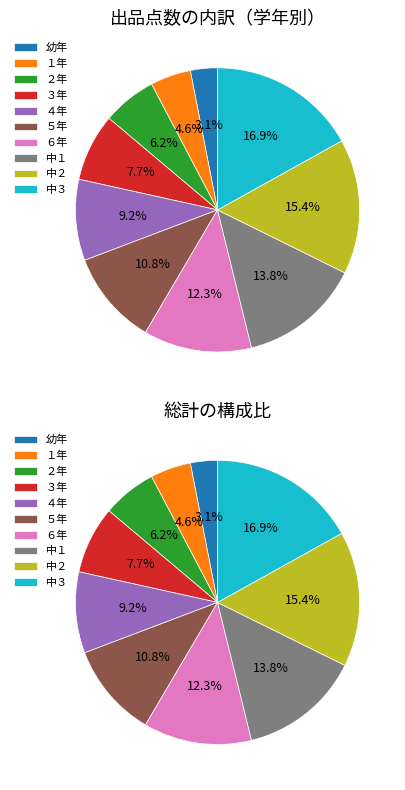

Which slice is the smallest?

幼年